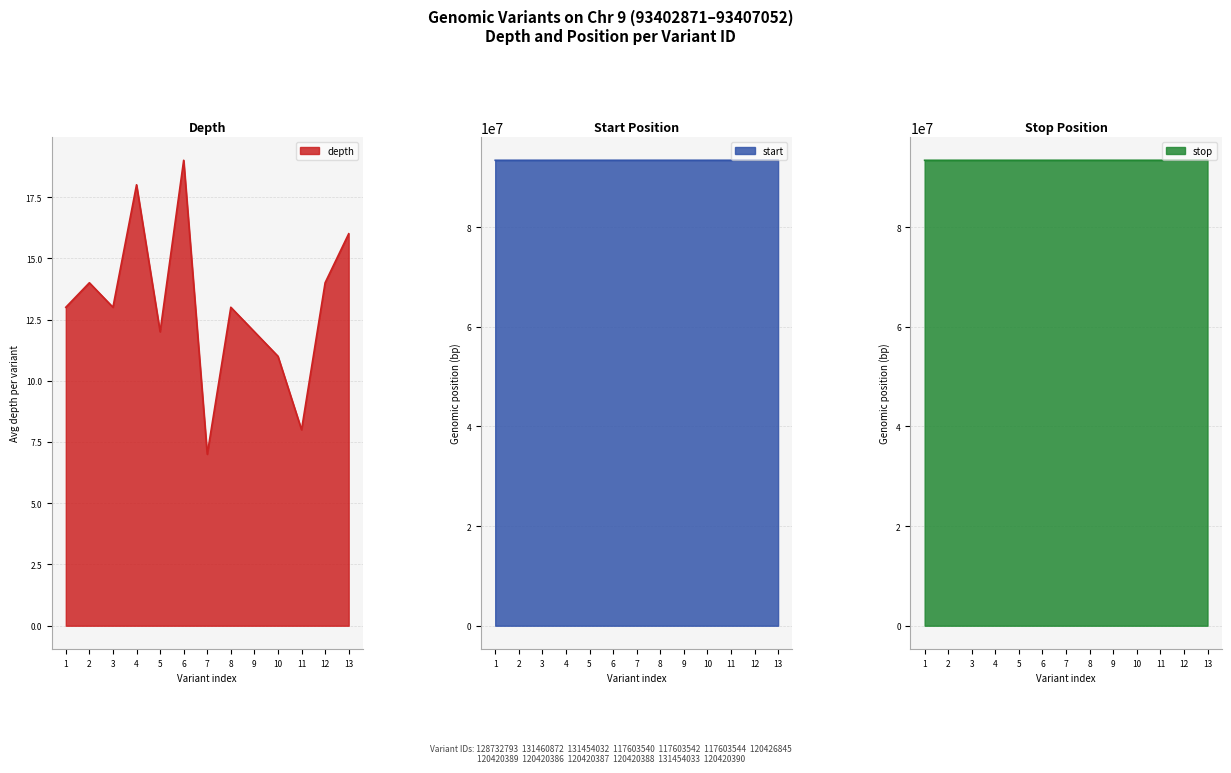

The depth series shows 16 at 13. True or false?

True